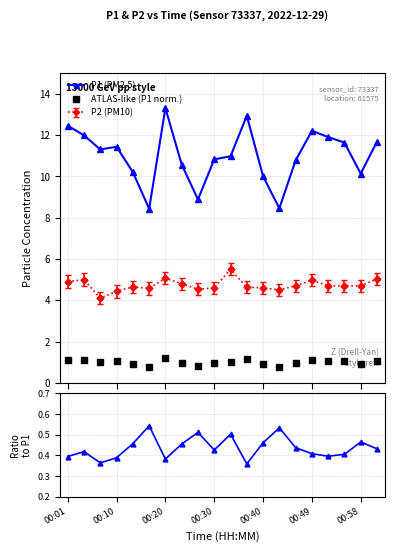

Which series has the widest spread of values?

P1 (PM2.5)